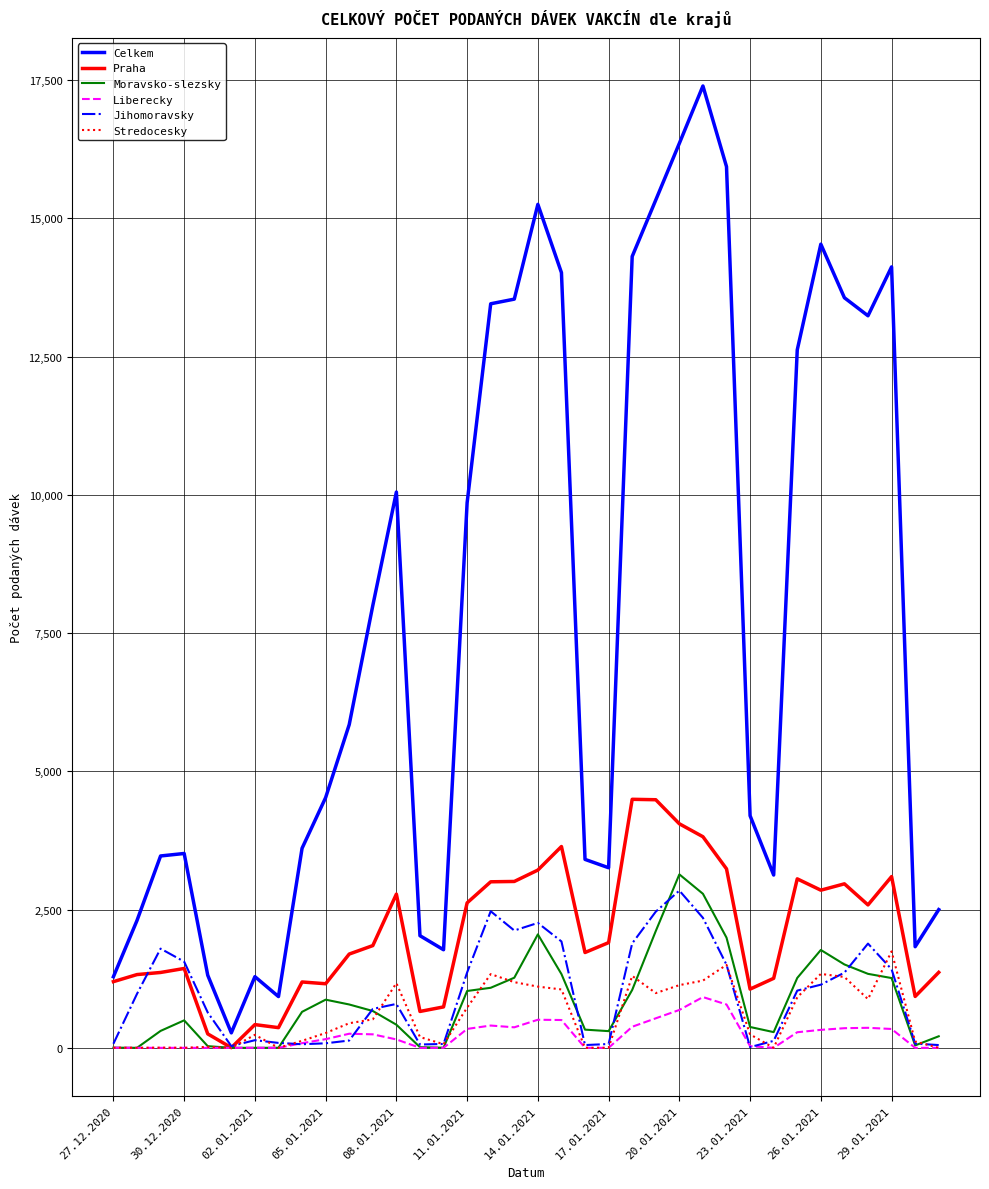

True or false: Jihomoravsky and Celkem cross at least once.

False